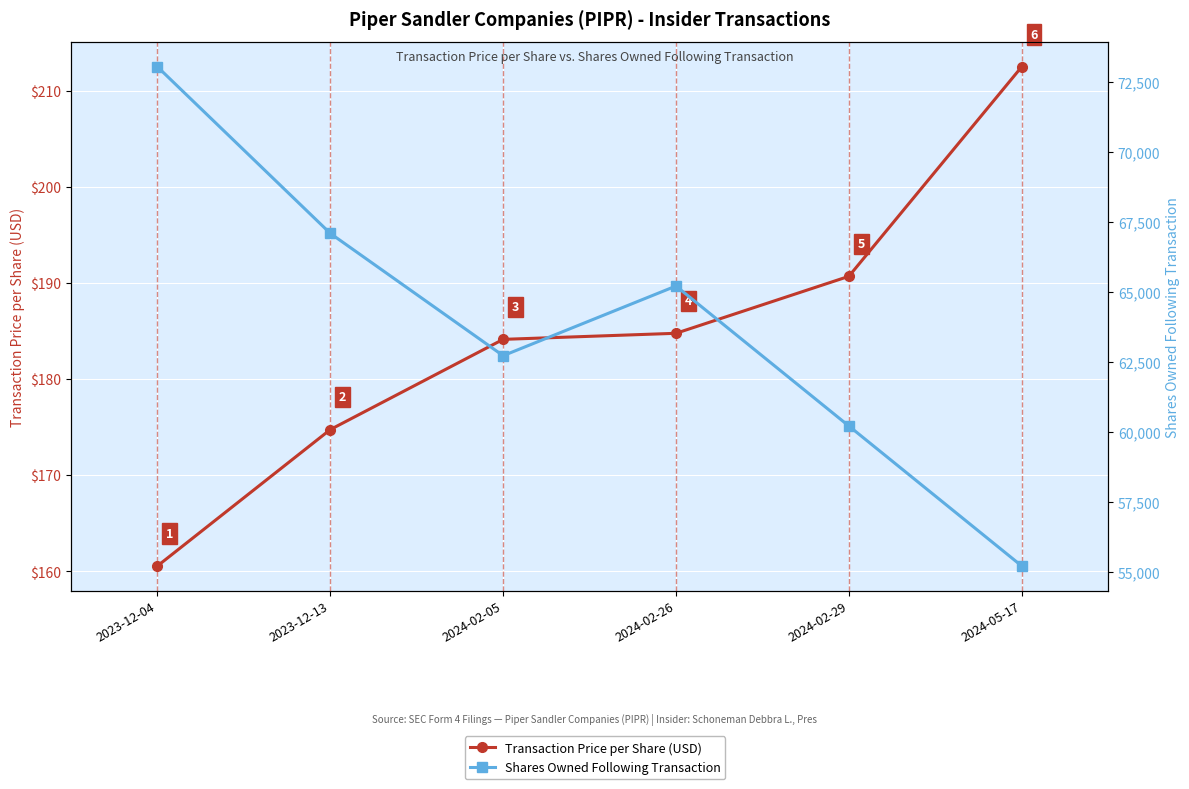

Reading right to left, list all the values displayed in this chart.

Transaction Price per Share (USD): 2024-05-17=212.5	2024-02-29=190.7	2024-02-26=184.8	2024-02-05=184.1	2023-12-13=174.7	2023-12-04=160.6
Shares Owned Following Transaction: 2024-05-17=55223.0	2024-02-29=60223.0	2024-02-26=65223.0	2024-02-05=62734.0	2023-12-13=67104.0	2023-12-04=73054.0